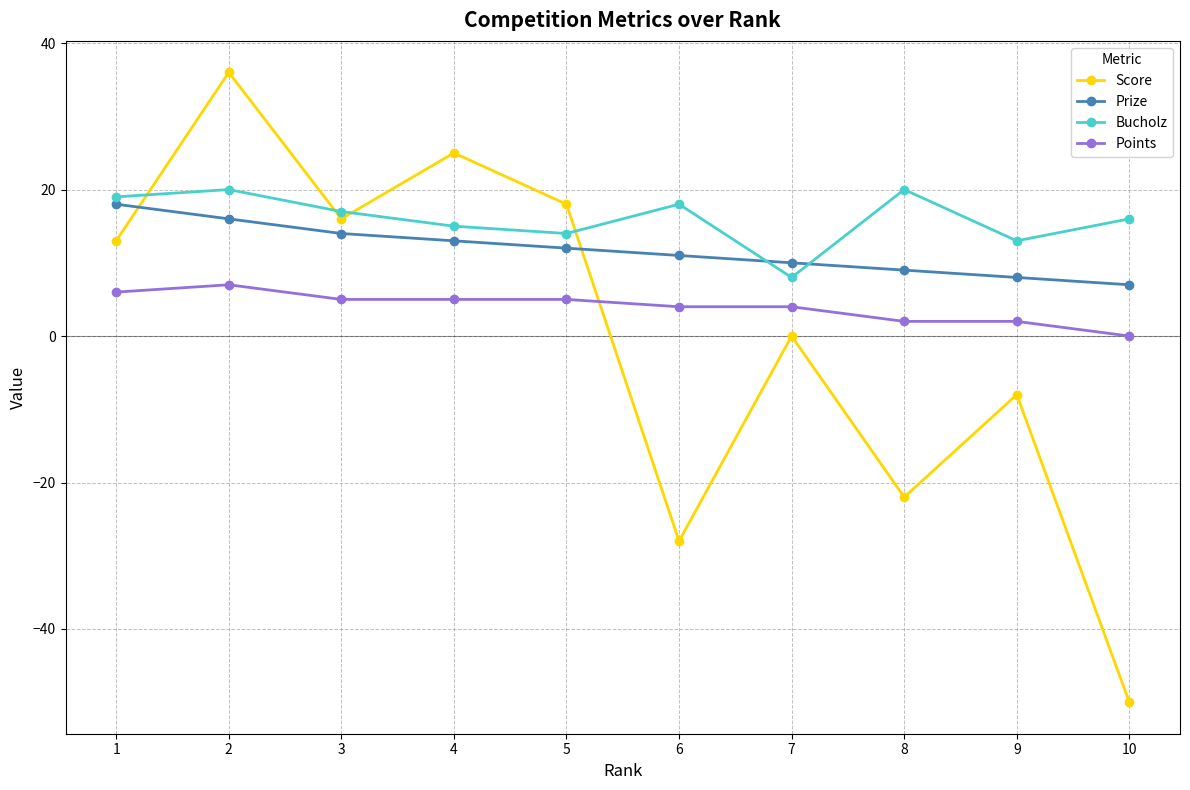

Reading left to right, list all the values displayed in this chart.

Score: 1=13	2=36	3=16	4=25	5=18	6=-28	7=0	8=-22	9=-8	10=-50
Prize: 1=18	2=16	3=14	4=13	5=12	6=11	7=10	8=9	9=8	10=7
Bucholz: 1=19	2=20	3=17	4=15	5=14	6=18	7=8	8=20	9=13	10=16
Points: 1=6	2=7	3=5	4=5	5=5	6=4	7=4	8=2	9=2	10=0